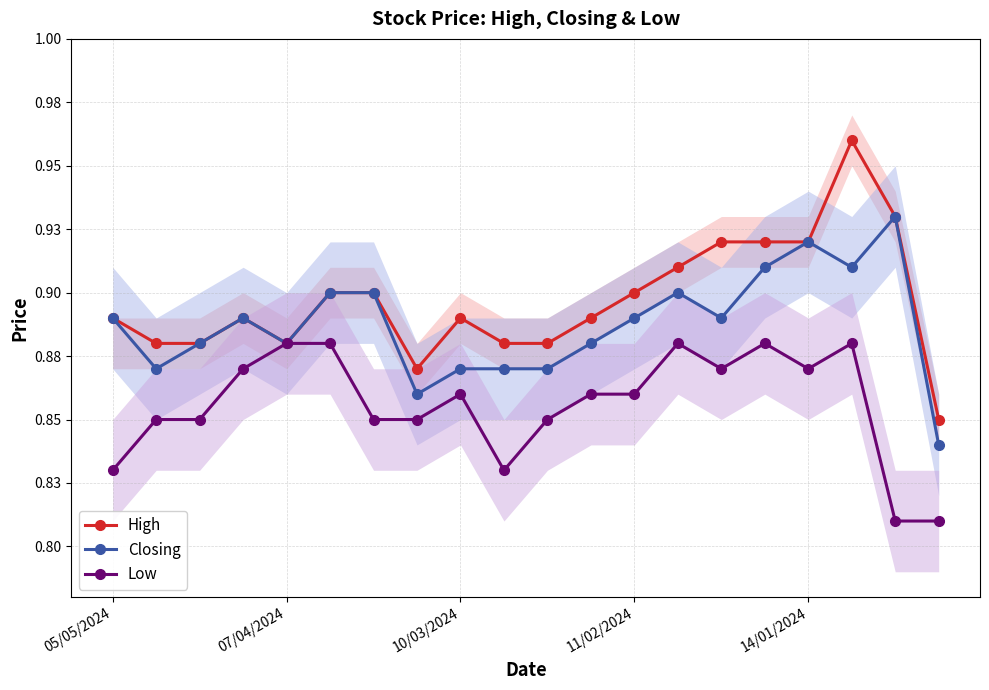

What is the value of the Low point at the 13th from the left?

0.9